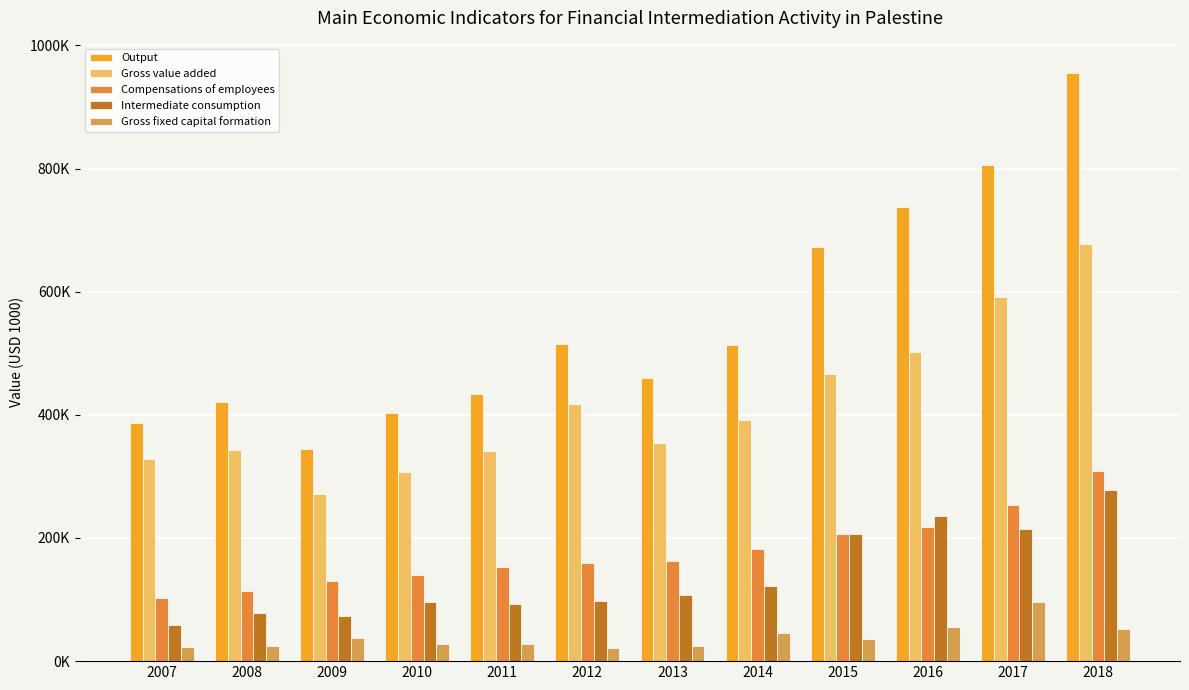

Rank the series at 2009 from lowest to highest value.

Gross fixed capital formation, Intermediate consumption, Compensations of employees, Gross value added, Output